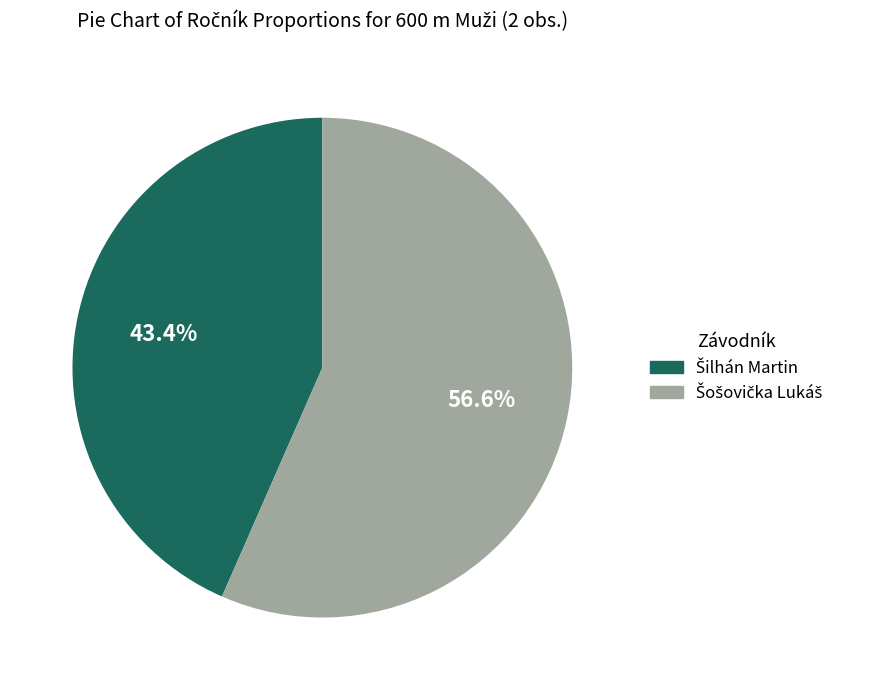

Does any single category account for the majority?

Yes